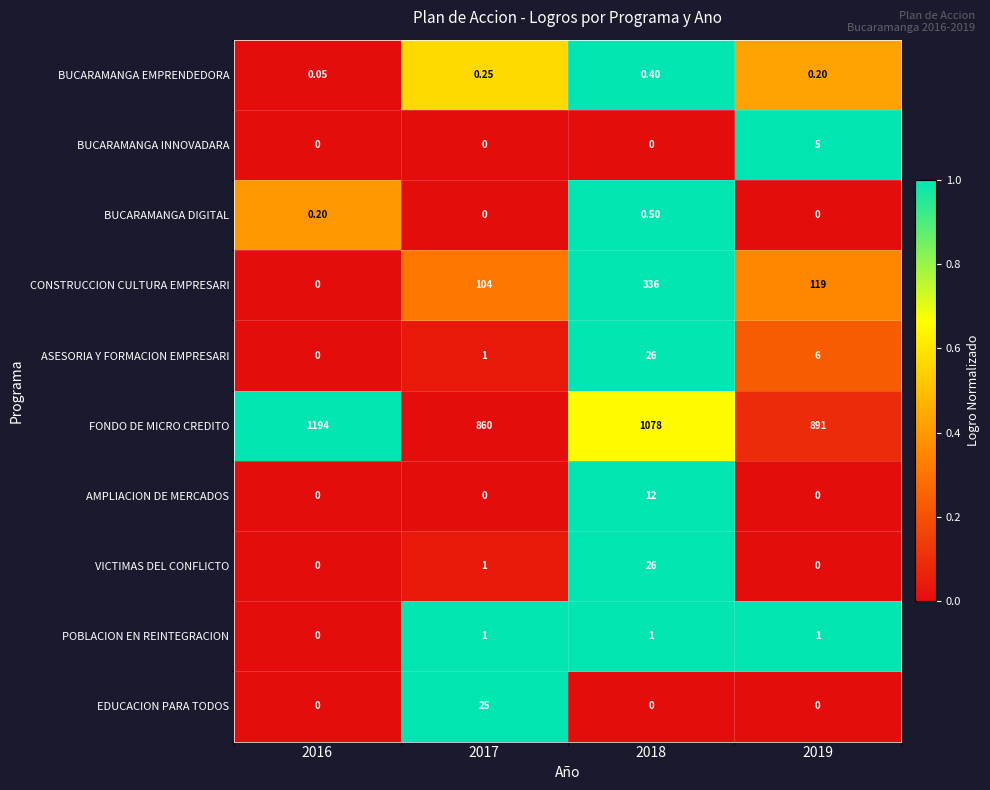

Which series changed the most between 2016 and 2019?

FONDO DE MICRO CREDITO